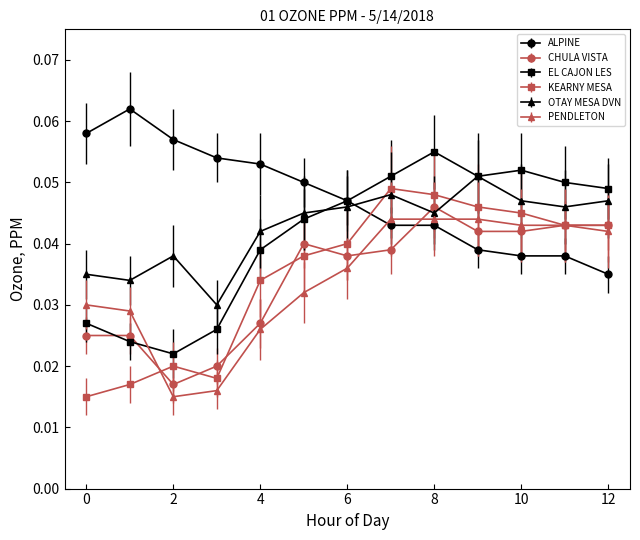

After their last crossing, which series has the higher values: EL CAJON LES or CHULA VISTA?

EL CAJON LES